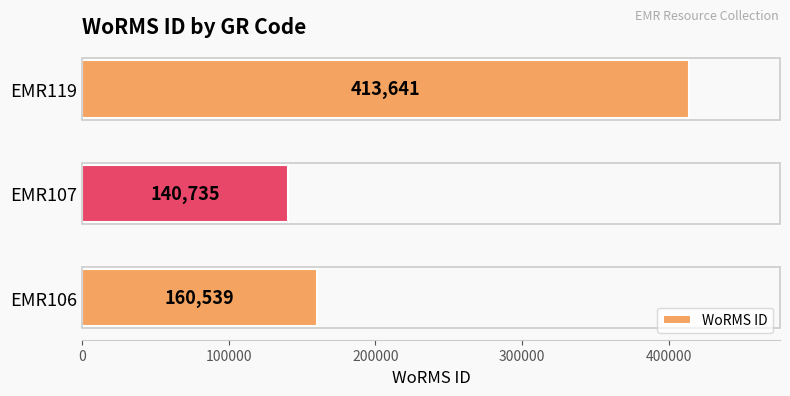

Reading bottom to top, list all the values displayed in this chart.

160539	140735	413641